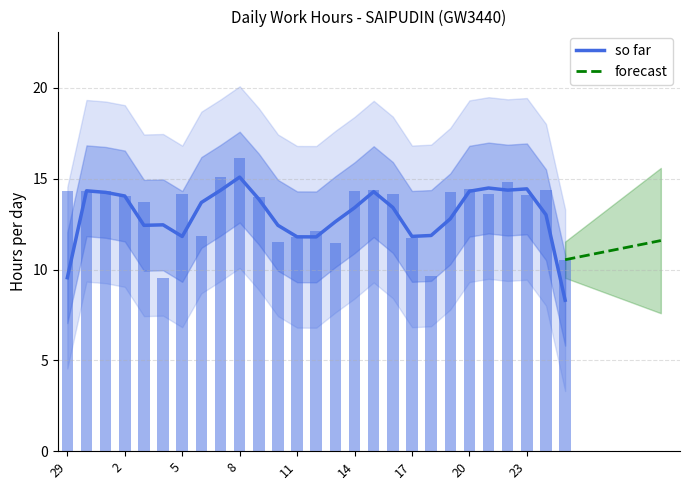

What is the highest value of the so far series?

15.1